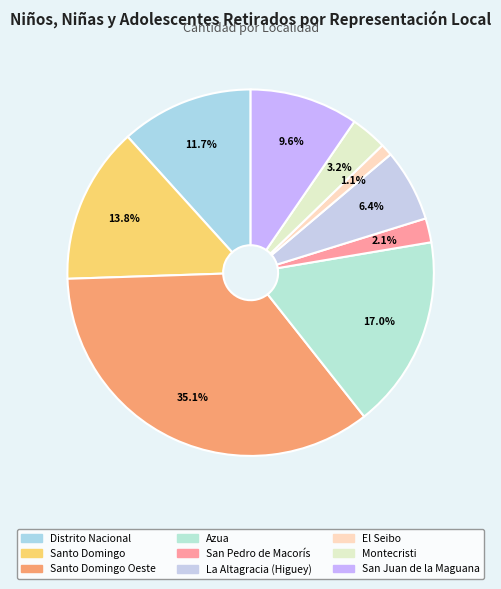

Rank the categories by value from highest to lowest.

Santo Domingo Oeste, Azua, Santo Domingo, Distrito Nacional, San Juan de la Maguana, La Altagracia (Higuey), Montecristi, San Pedro de Macorís, El Seibo